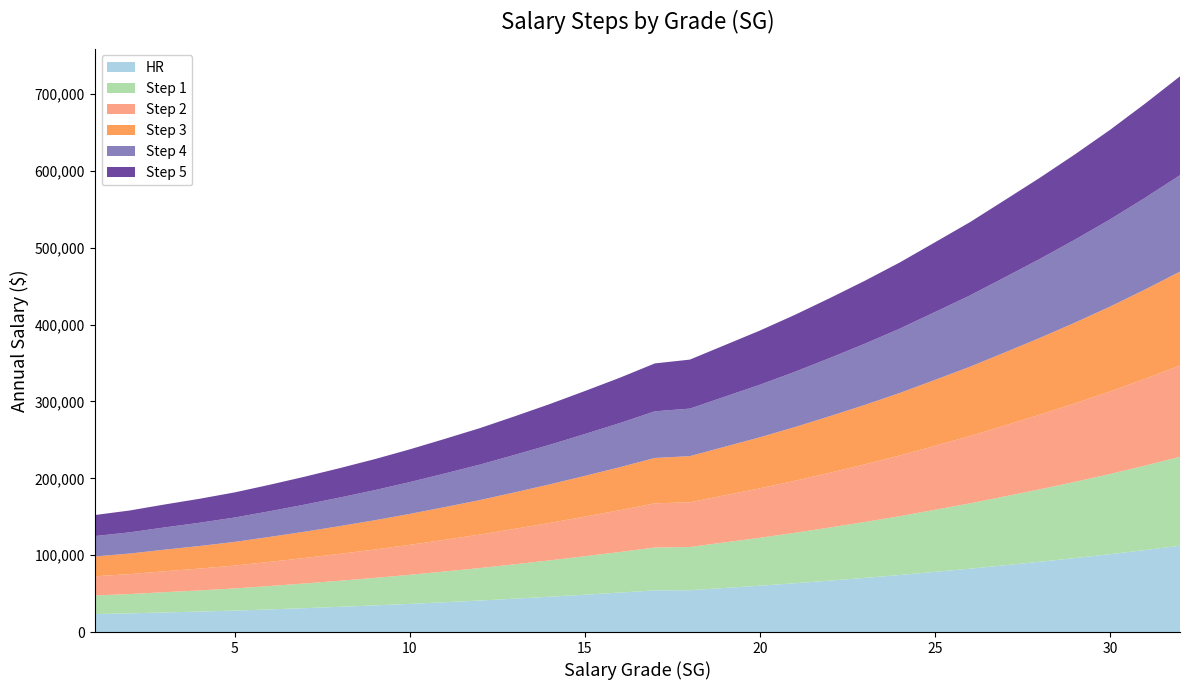

Reading left to right, list all the values displayed in this chart.

HR: 23391	24284	25496	26609	27882	29442	31070	32822	34651	36633	38758	40975	43406	45918	48584	51305	54193	54406	57356	60290	63487	66900	70439	74190	78283	82407	86868	91441	96236	101264	106661	112333
Step 1: 24180	25112	26361	27525	28841	30439	32115	33908	35786	37823	40007	42268	44758	47325	50051	52839	55814	56272	59300	62321	65603	69105	72733	76576	80769	84993	89592	94271	99173	104310	109822	115599
Step 2: 24969	25940	27226	28441	29800	31436	33160	34994	36921	39013	41256	43561	46110	48732	51518	54373	57435	58138	61244	64352	67719	71310	75027	78962	83255	87579	92316	97101	102110	107356	112983	118865
Step 3: 25758	26768	28091	29357	30759	32433	34205	36080	38056	40203	42505	44854	47462	50139	52985	55907	59056	60004	63188	66383	69835	73515	77321	81348	85741	90165	95040	99931	105047	110402	116144	122131
Step 4: 26547	27596	28956	30273	31718	33430	35250	37166	39191	41393	43754	46147	48814	51546	54452	57441	60677	61870	65132	68414	71951	75720	79615	83734	88227	92751	97764	102761	107984	113448	119305	125397
Step 5: 27336	28424	29821	31189	32677	34427	36295	38252	40326	42583	45003	47440	50166	52953	55919	58975	62298	63736	67076	70445	74067	77925	81909	86120	90713	95337	100488	105591	110921	116494	122466	128663